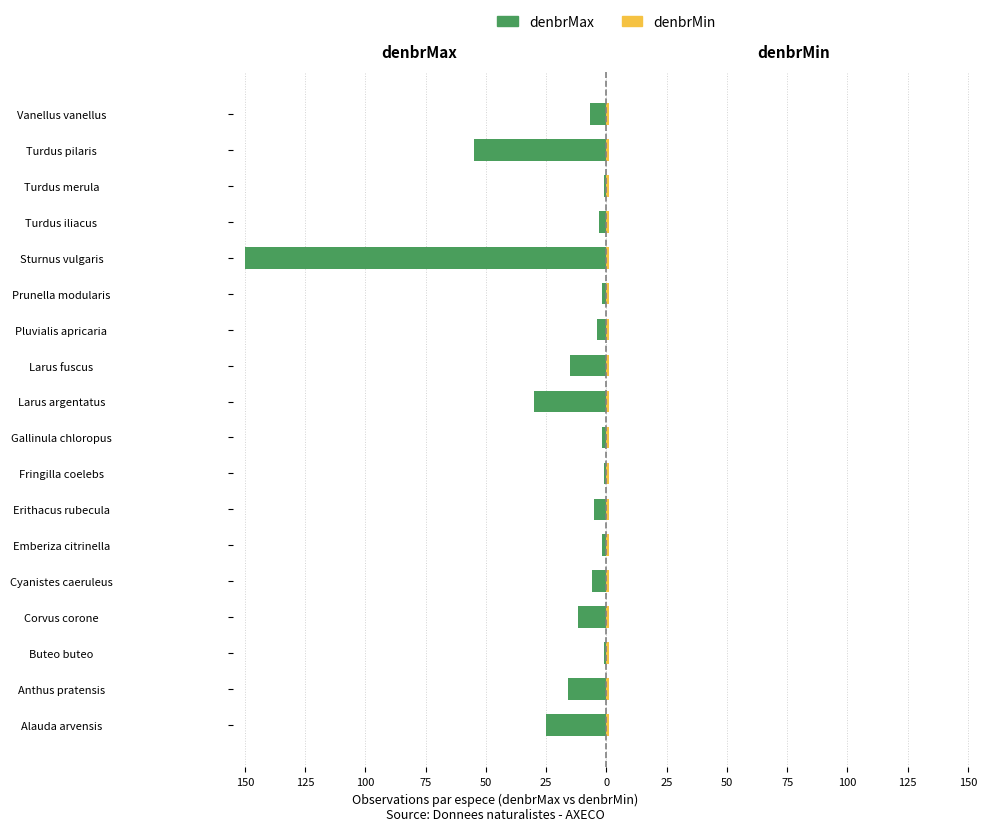

Which series has the widest spread of values?

denbrMax